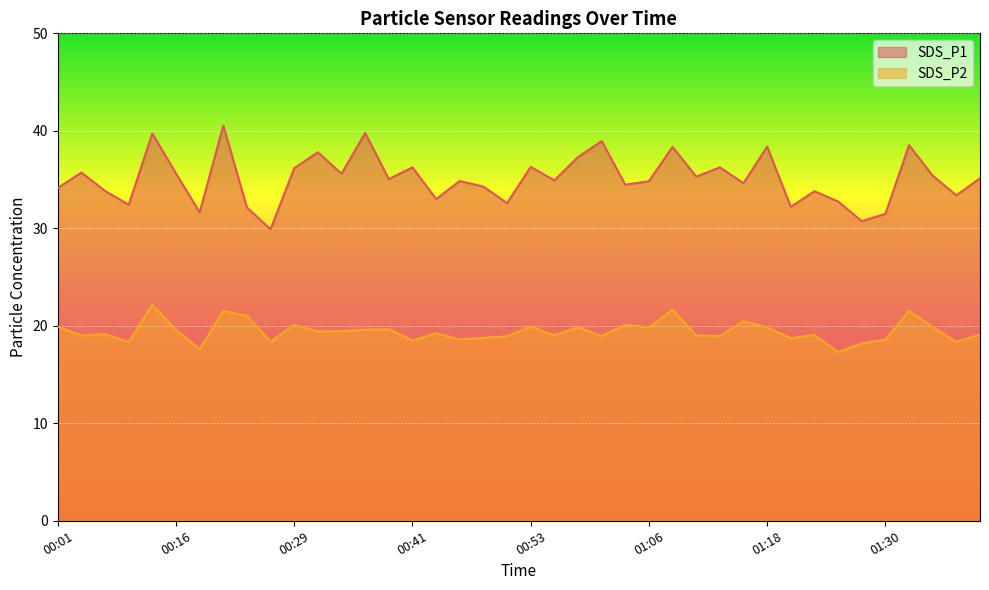

How many values in the SDS_P1 series exceed 35?

20